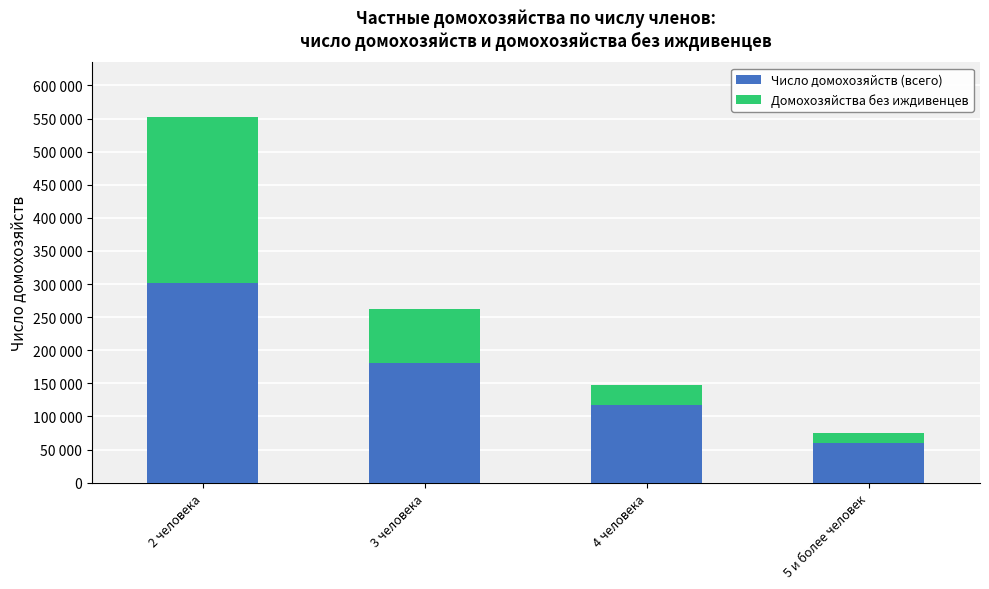

List the series in order of their peak value, lowest first.

Домохозяйства без иждивенцев, Число домохозяйств (всего)